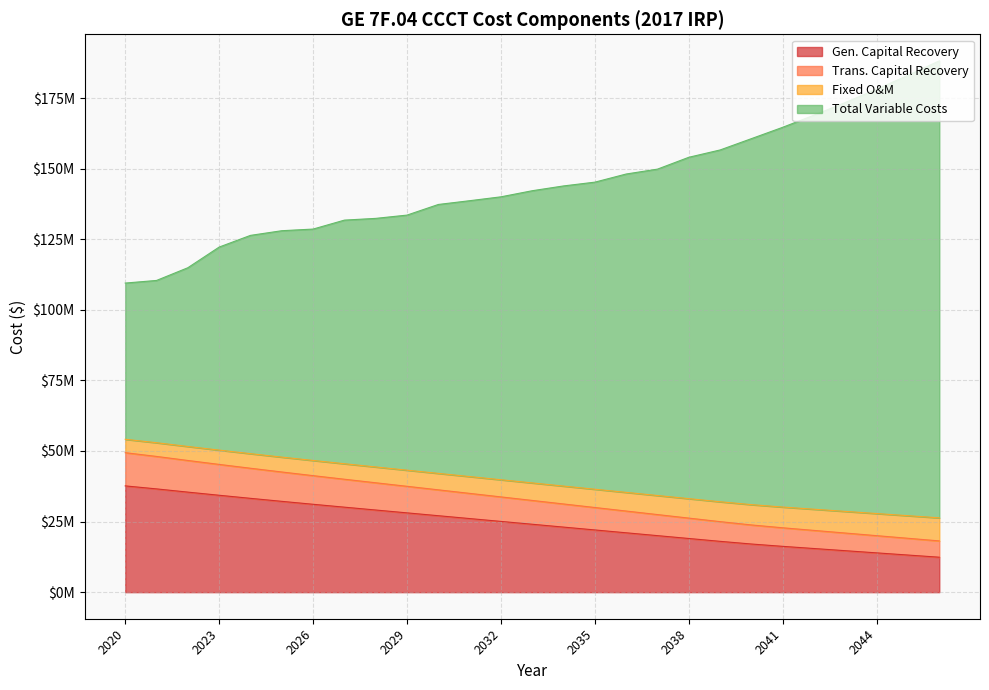

Between 2029 and 2039, which series saw the biggest shift?

Total Variable Costs